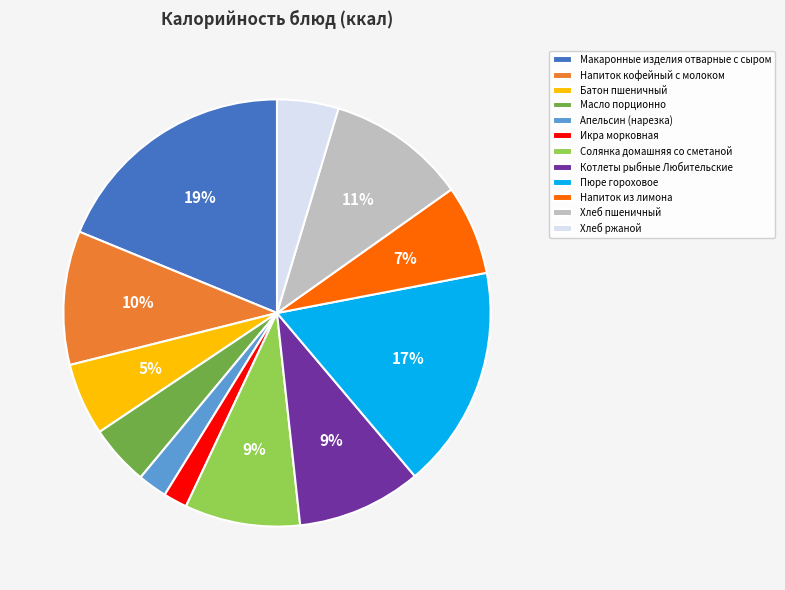

To the nearest percent, what is the average slice percentage?

8%